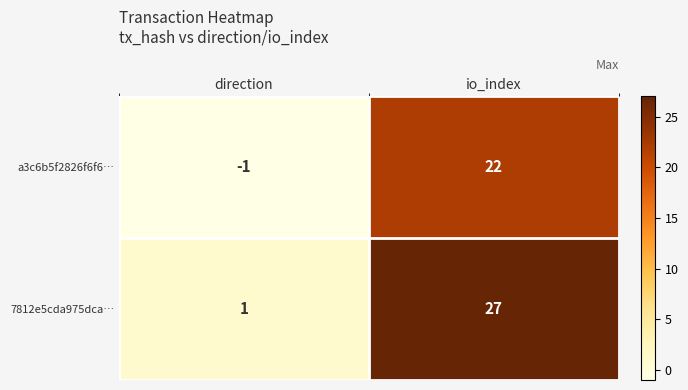

What is the spread (max minus min) of values at io_index?

5